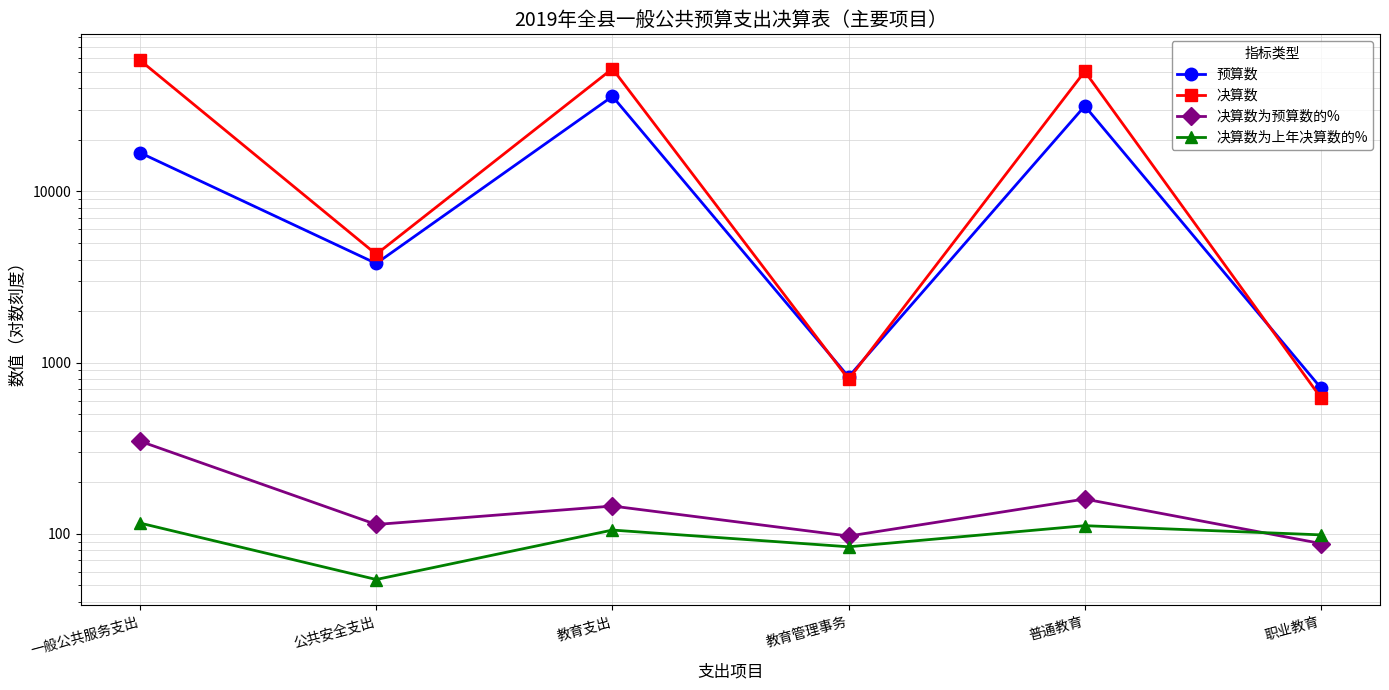

Which label corresponds to the smallest value in the chart?

公共安全支出